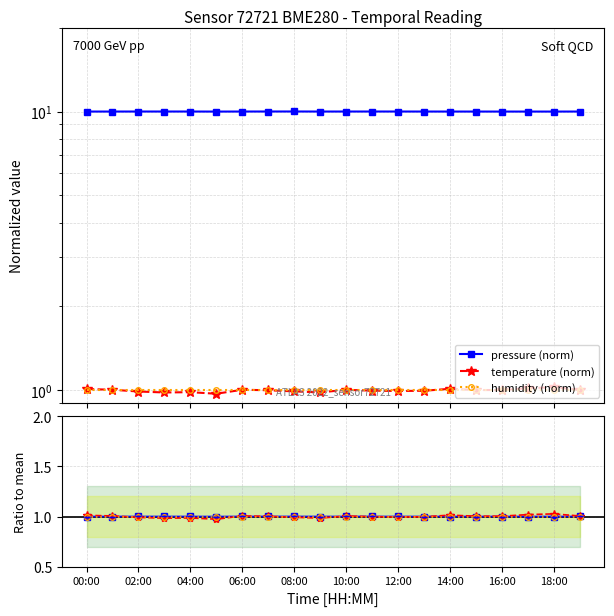

True or false: humidity (norm) has more than 2 points higher than both neighbors.

False